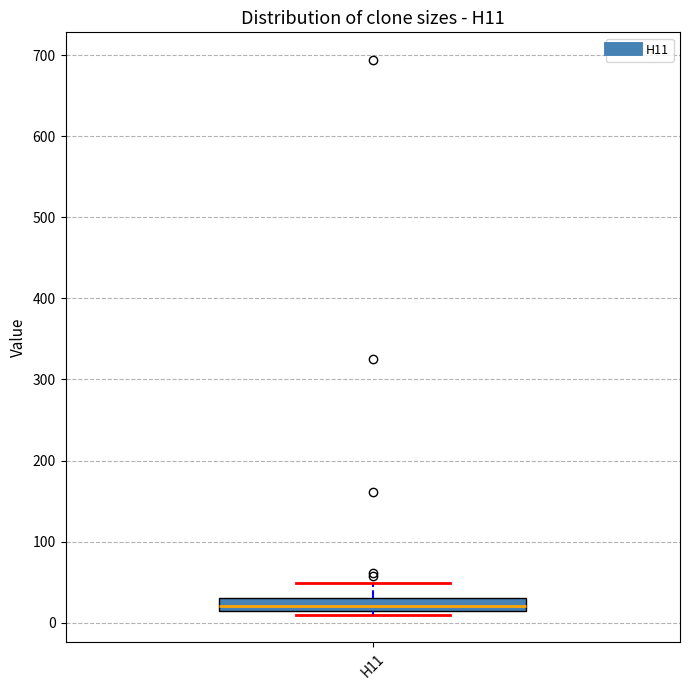

Transcribe this box plot: give where the median line is, the range the box spans, and where the two whiskers end, as read against the y-axis. The values are not printed on the chart, so give them approximately, as read against the axis.

median 20 (inside the box), box 20 to 30, whiskers 10 to 50